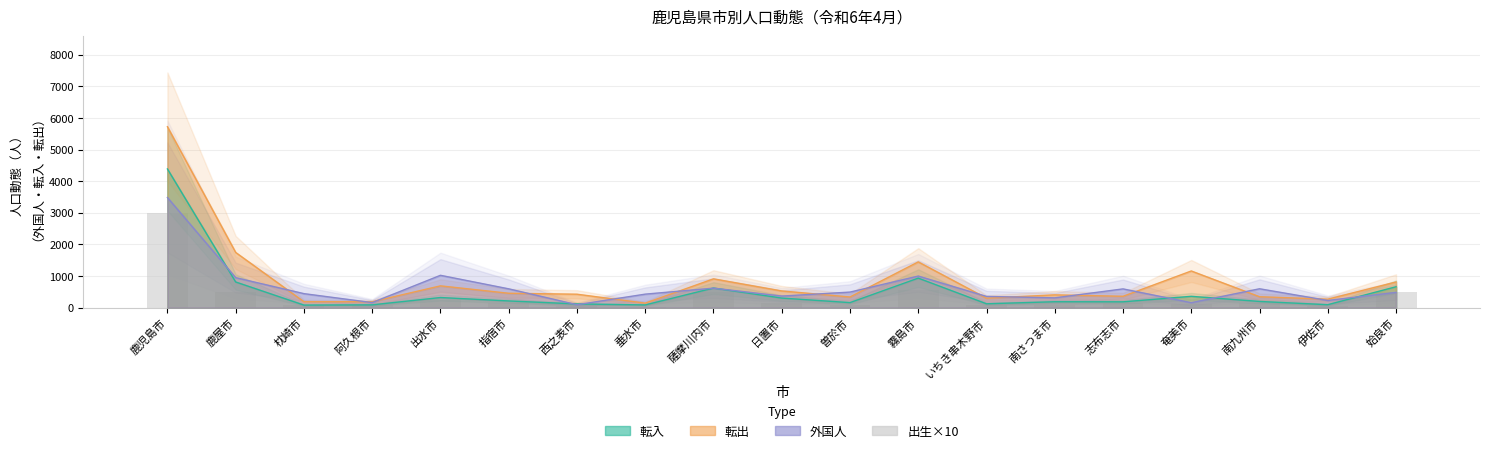

Which category has the highest value across all series?

鹿児島市